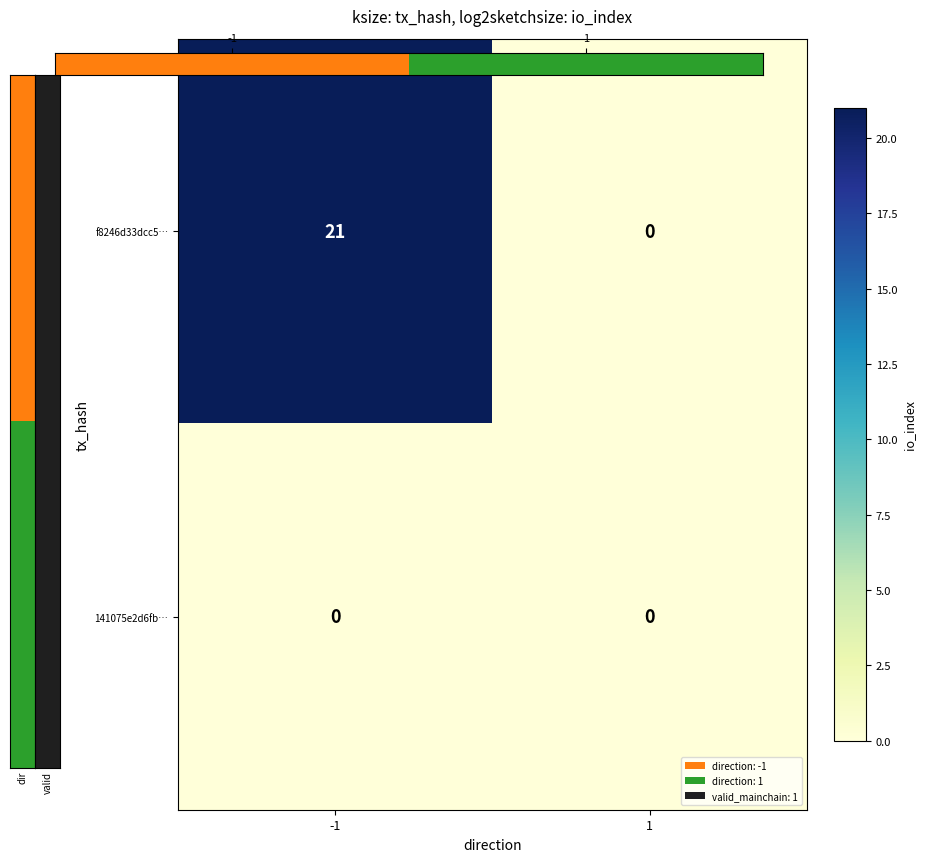

Reading right to left, extract all data points from this chart.

f8246d33dcc5…: 0	21
141075e2d6fb…: 0	0